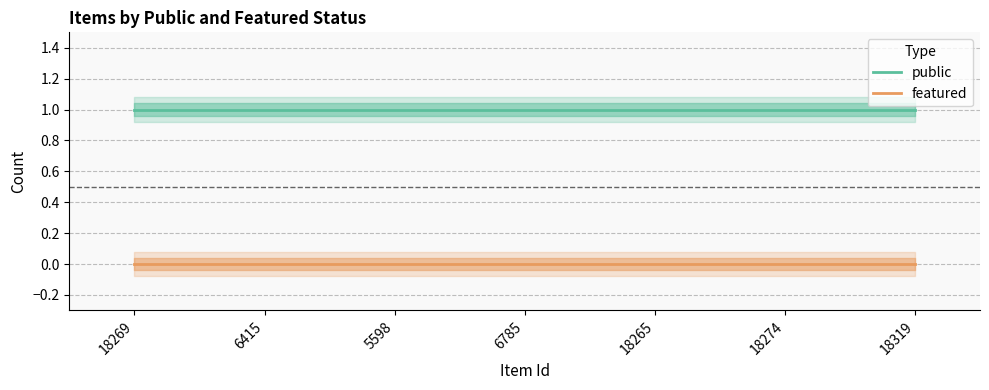

Which series has the widest spread of values?

public